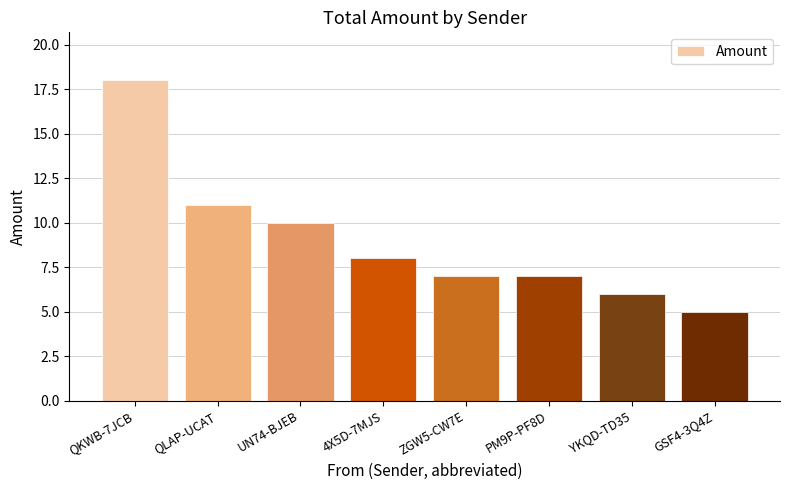

Count the number of categories in the chart.

8